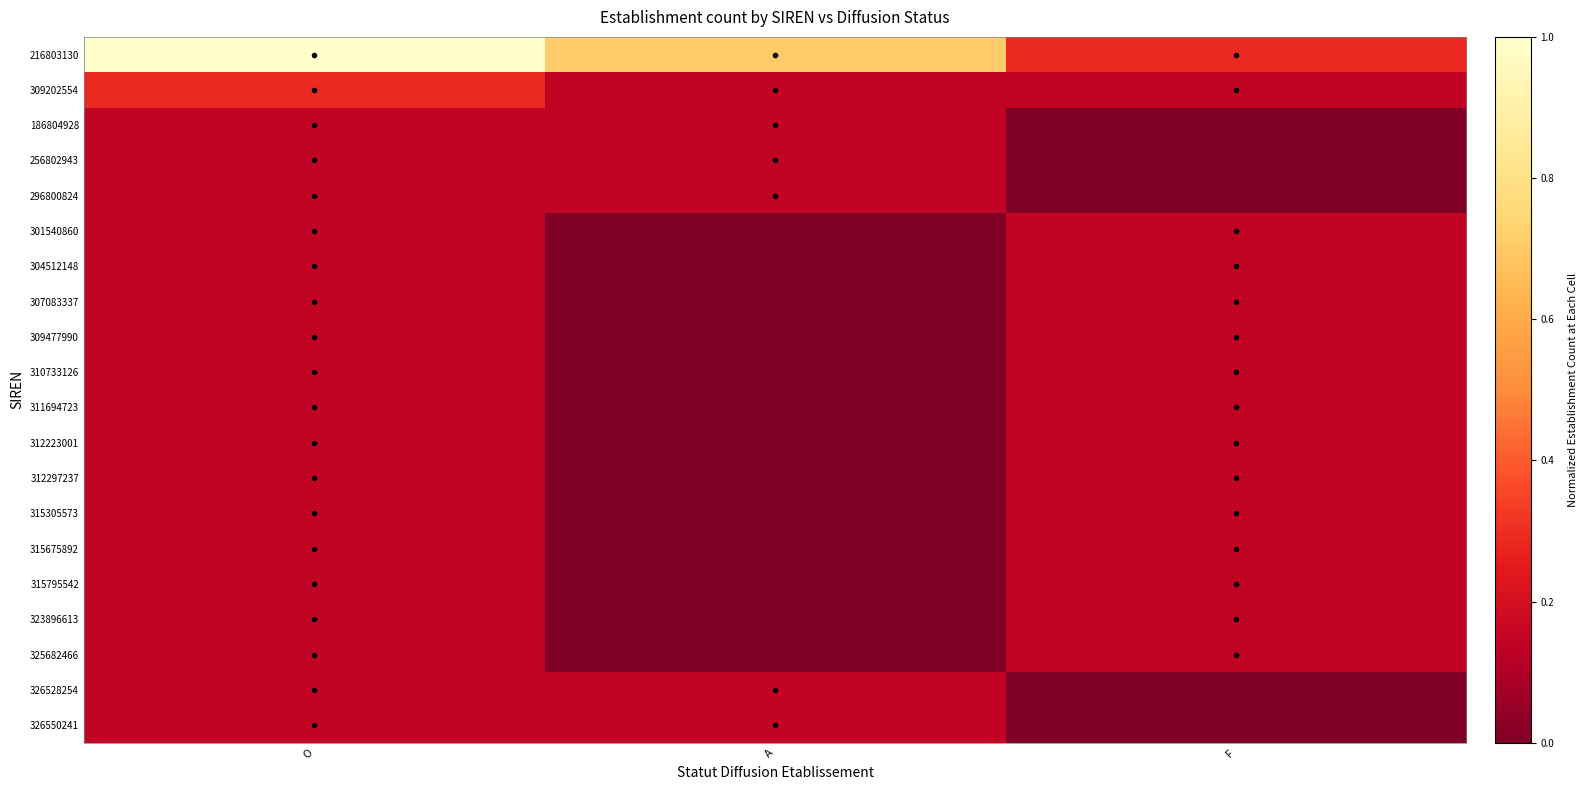

Reading right to left, transcribe all the data shown in this chart.

216803130: F=0.3	A=0.7	O=1.0
309202554: F=0.1	A=0.1	O=0.3
186804928: F=0.0	A=0.1	O=0.1
256802943: F=0.0	A=0.1	O=0.1
296800824: F=0.0	A=0.1	O=0.1
301540860: F=0.1	A=0.0	O=0.1
304512148: F=0.1	A=0.0	O=0.1
307083337: F=0.1	A=0.0	O=0.1
309477990: F=0.1	A=0.0	O=0.1
310733126: F=0.1	A=0.0	O=0.1
311694723: F=0.1	A=0.0	O=0.1
312223001: F=0.1	A=0.0	O=0.1
312297237: F=0.1	A=0.0	O=0.1
315305573: F=0.1	A=0.0	O=0.1
315675892: F=0.1	A=0.0	O=0.1
315795542: F=0.1	A=0.0	O=0.1
323896613: F=0.1	A=0.0	O=0.1
325682466: F=0.1	A=0.0	O=0.1
326528254: F=0.0	A=0.1	O=0.1
326550241: F=0.0	A=0.1	O=0.1